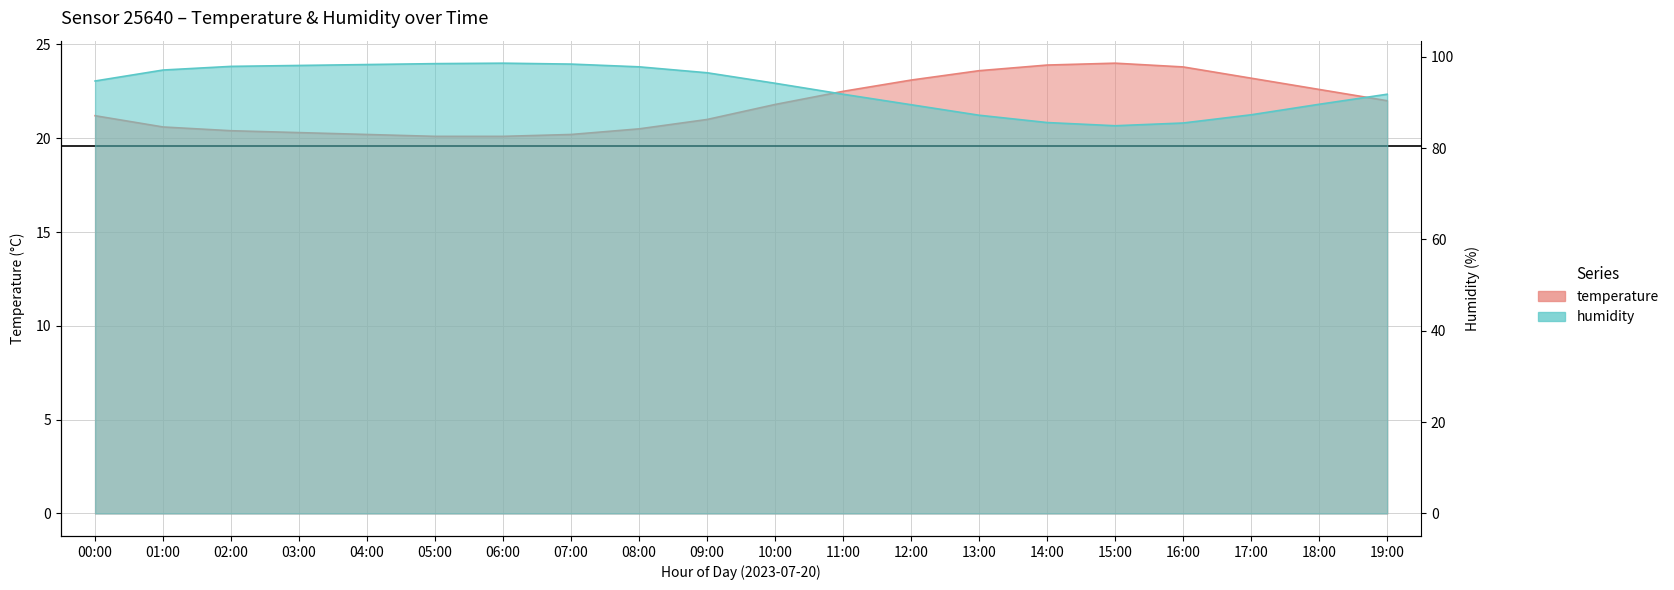

True or false: temperature and humidity cross at least once.

False